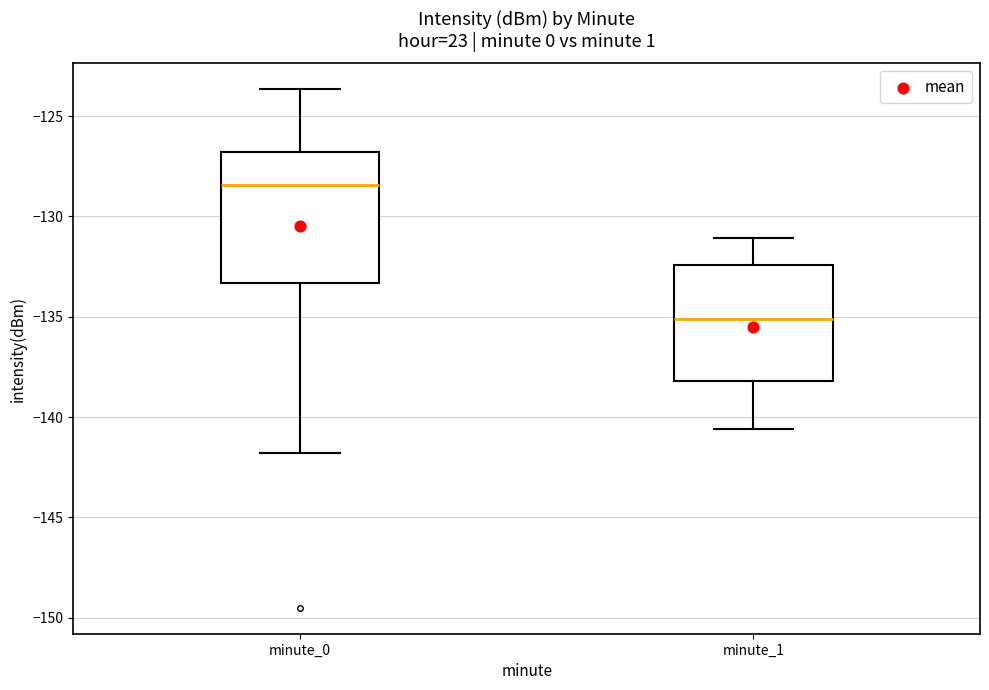

Which box is the tallest, from its lower edge to its upper edge?

minute_0